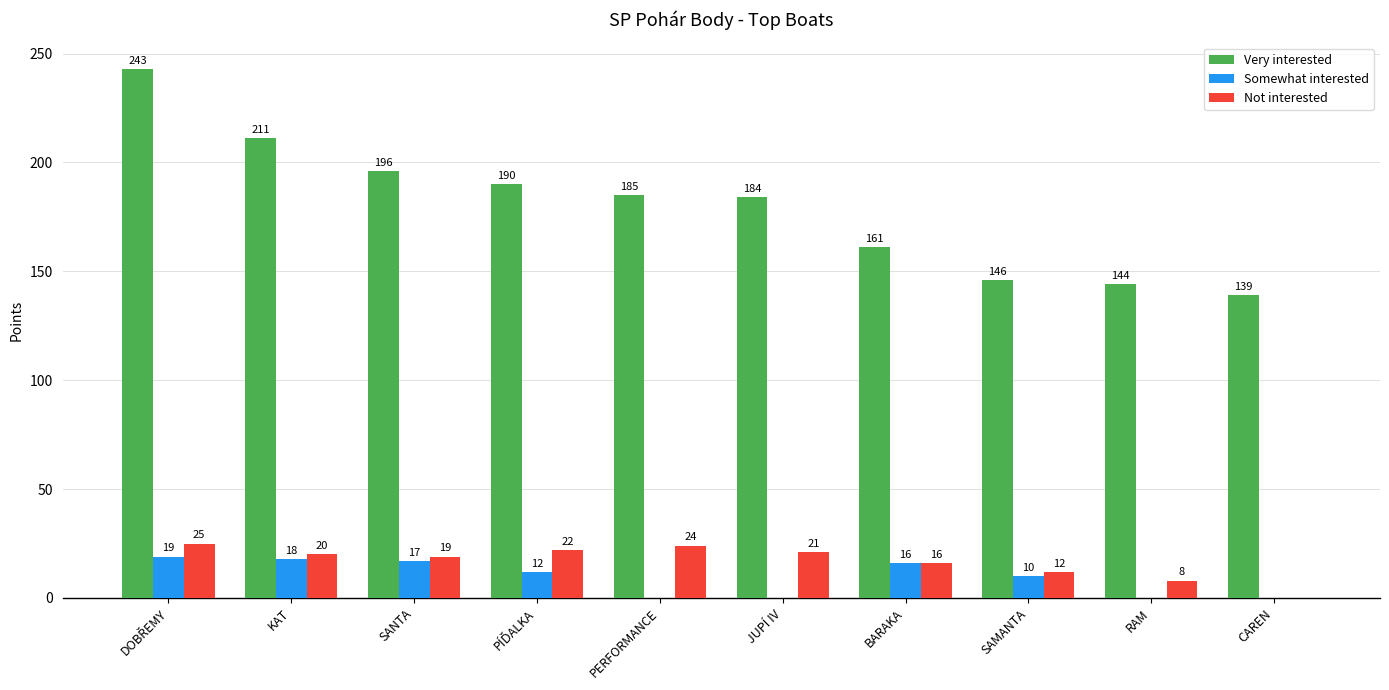

Which series has the largest range (max minus min)?

Very interested